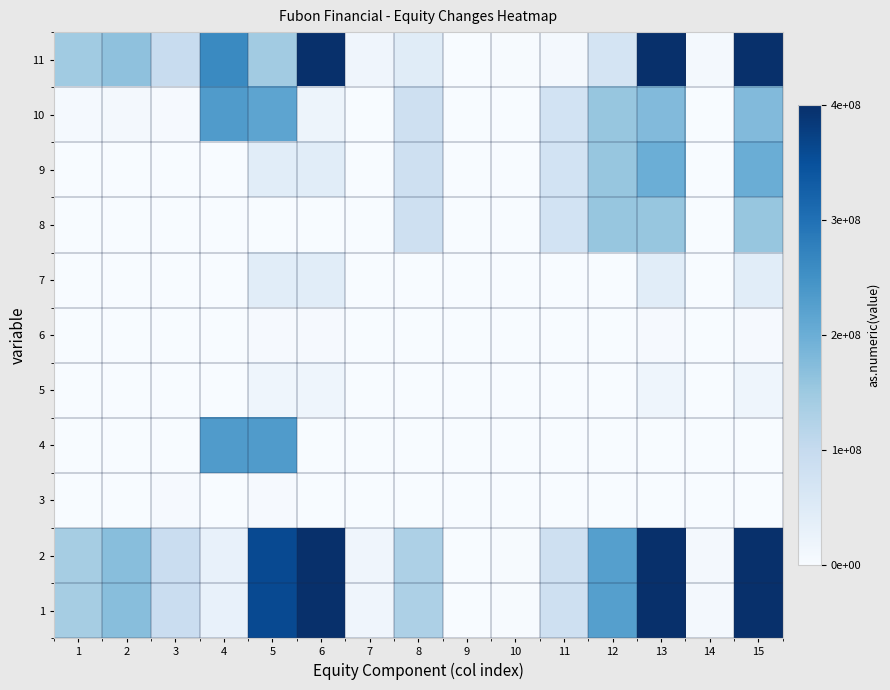

Reading right to left, transcribe all the data shown in this chart.

1: 15=573609207	14=7918656	13=565690551	12=226423522	11=82194701	10=2476262	9=9943	8=130388631	7=16326395	6=481144311	5=359918631	4=30311999	3=90913681	2=171017736	1=139952026
2: 15=573609207	14=7918656	13=565690551	12=226423522	11=82194701	10=2476262	9=9943	8=130388631	7=16326395	6=481144311	5=359918631	4=30311999	3=90913681	2=171017736	1=139952026
3: 15=0	14=0	13=0	12=0	11=0	10=0	9=0	8=0	7=0	6=0	5=4679557	4=0	3=4679557	2=0	1=0
4: 15=0	14=0	13=0	12=0	11=0	10=0	9=0	8=0	7=0	6=0	5=231440641	4=231440641	3=0	2=0	1=0
5: 15=18592819	14=0	13=18592819	12=0	11=0	10=0	9=0	8=0	7=0	6=18592819	5=18592819	4=0	3=0	2=0	1=0
6: 15=3515980	14=0	13=3515980	12=0	11=0	10=0	9=0	8=0	7=0	6=3515980	5=3515980	4=0	3=0	2=0	1=0
7: 15=42502123	14=402913	13=42905036	12=0	11=0	10=0	9=0	8=0	7=0	6=42905036	5=42905036	4=0	3=0	2=0	1=0
8: 15=157748373	14=844317	13=156904056	12=156923388	11=73830640	10=6094	9=27955	8=83517167	7=402558	6=19332	5=19332	4=0	3=0	2=0	1=0
9: 15=200250496	14=441404	13=199809092	12=156923388	11=73830640	10=6094	9=27955	8=83517167	7=402558	6=42885704	5=42885704	4=0	3=0	2=0	1=0
10: 15=178100972	14=482240	13=177618732	12=157488847	11=73830640	10=6094	9=27955	8=84082626	7=402558	6=20215352	5=215904846	4=231440641	3=4679557	2=6283073	1=6197606
11: 15=751710179	14=8400896	13=743309283	12=68934675	11=8364061	10=2482356	9=18012	8=46306005	7=16728953	6=501359663	5=144013785	4=261752640	3=95593238	2=164734663	1=146149632